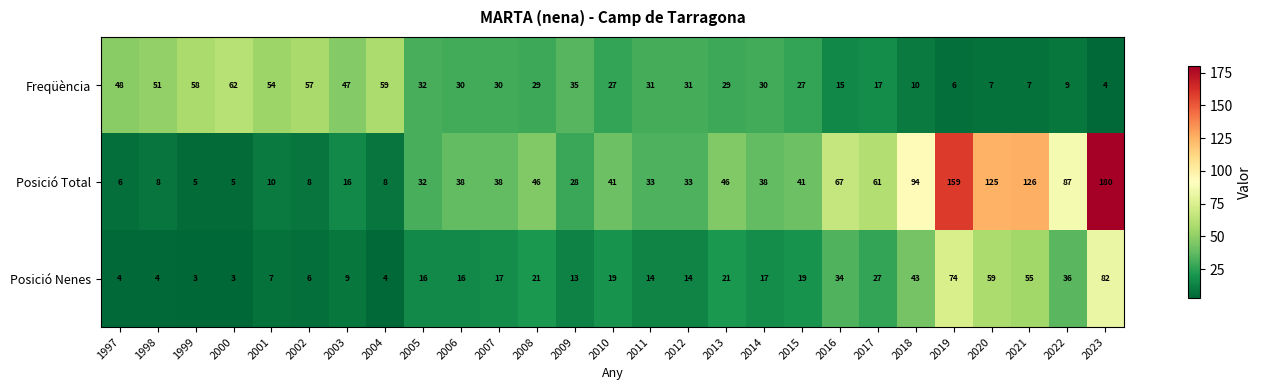

At 2013, list the series in order from largest to smallest.

Posició Total, Freqüència, Posició Nenes